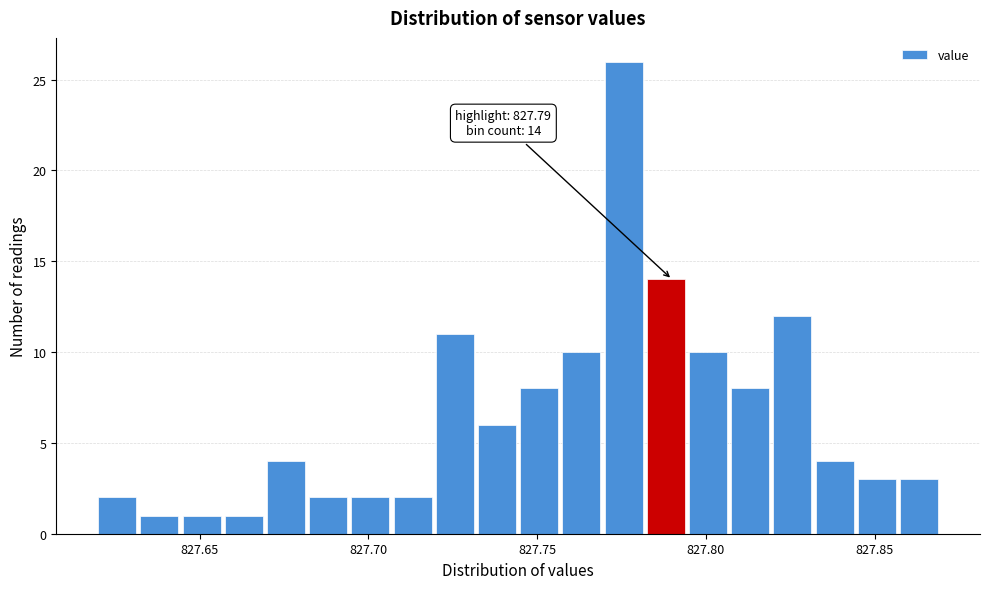

Around what value on the x-axis is the tallest bar? Give the approximate position of its centre, as read against the axis.

827.775